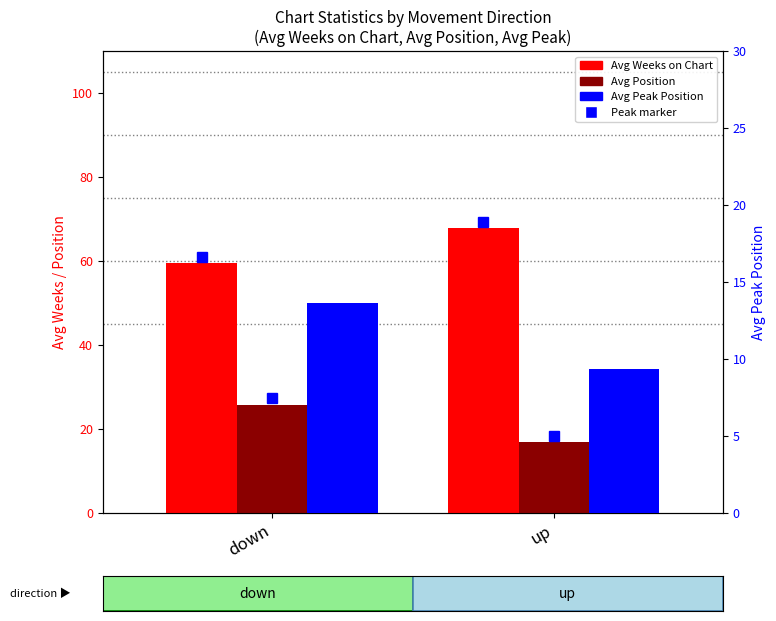

How many series are shown in this chart?

3